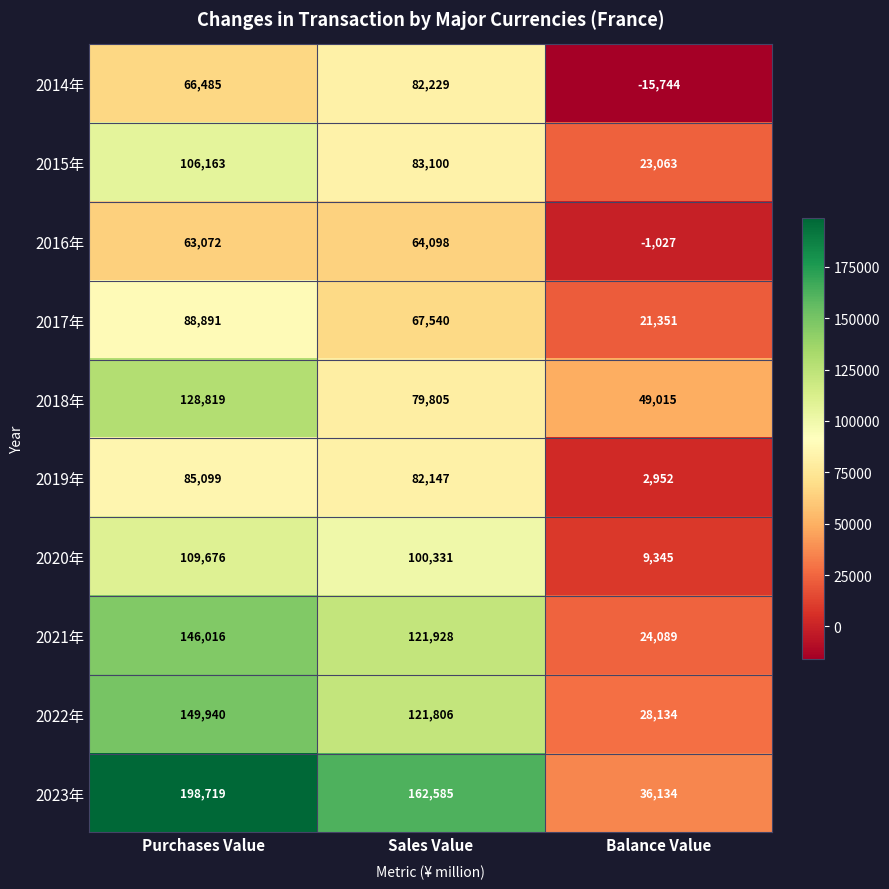

What is the difference between the second highest and minimum values in the 2021年 series?

97839